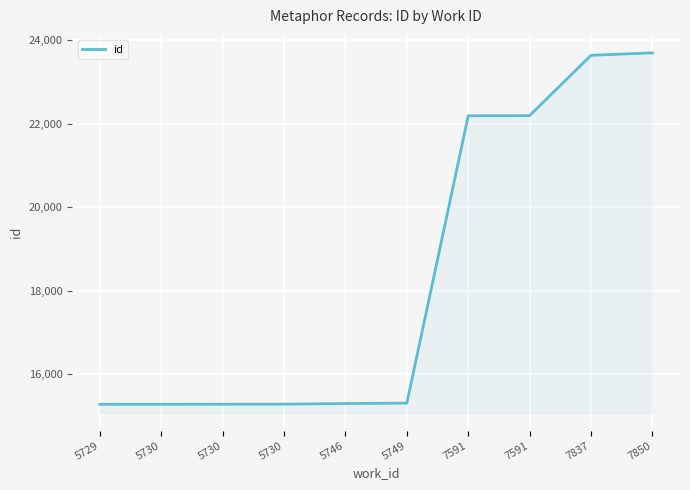

Is it true that the value at 5729 is 15286?

True